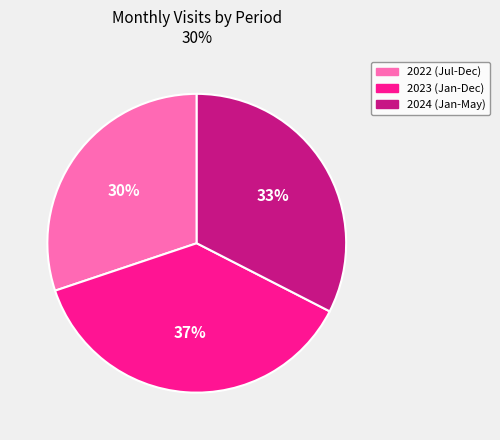

To the nearest percent, what percentage of the pie is 2022 (Jul-Dec)?

30%